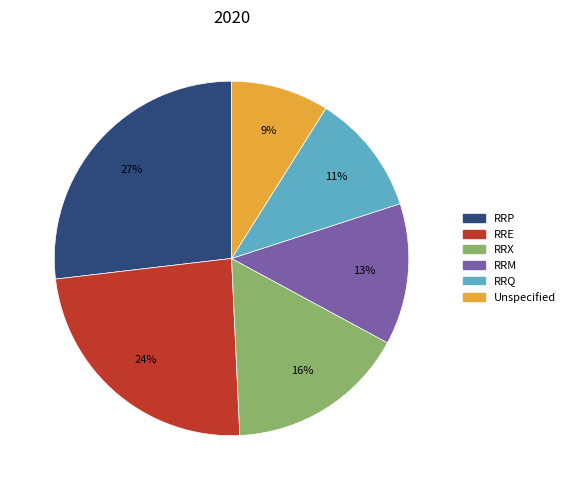

Is there a majority slice in this chart?

No